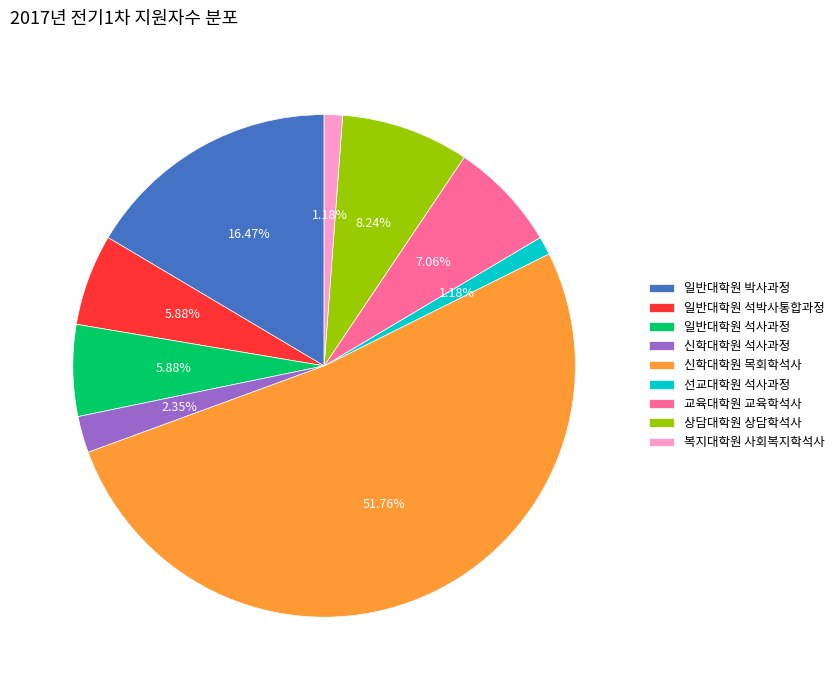

What is the ratio of the value at 일반대학원 석박사통합과정 to the value at 선교대학원 석사과정?

5.0